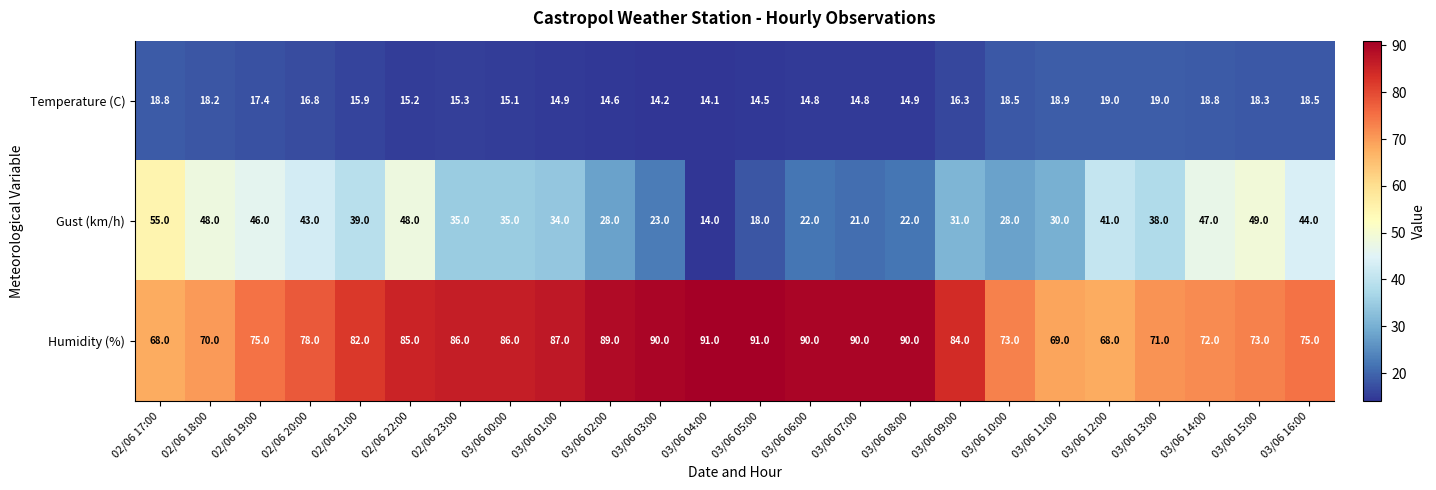

Where does the Gust (km/h) series first go above 35?

02/06 17:00